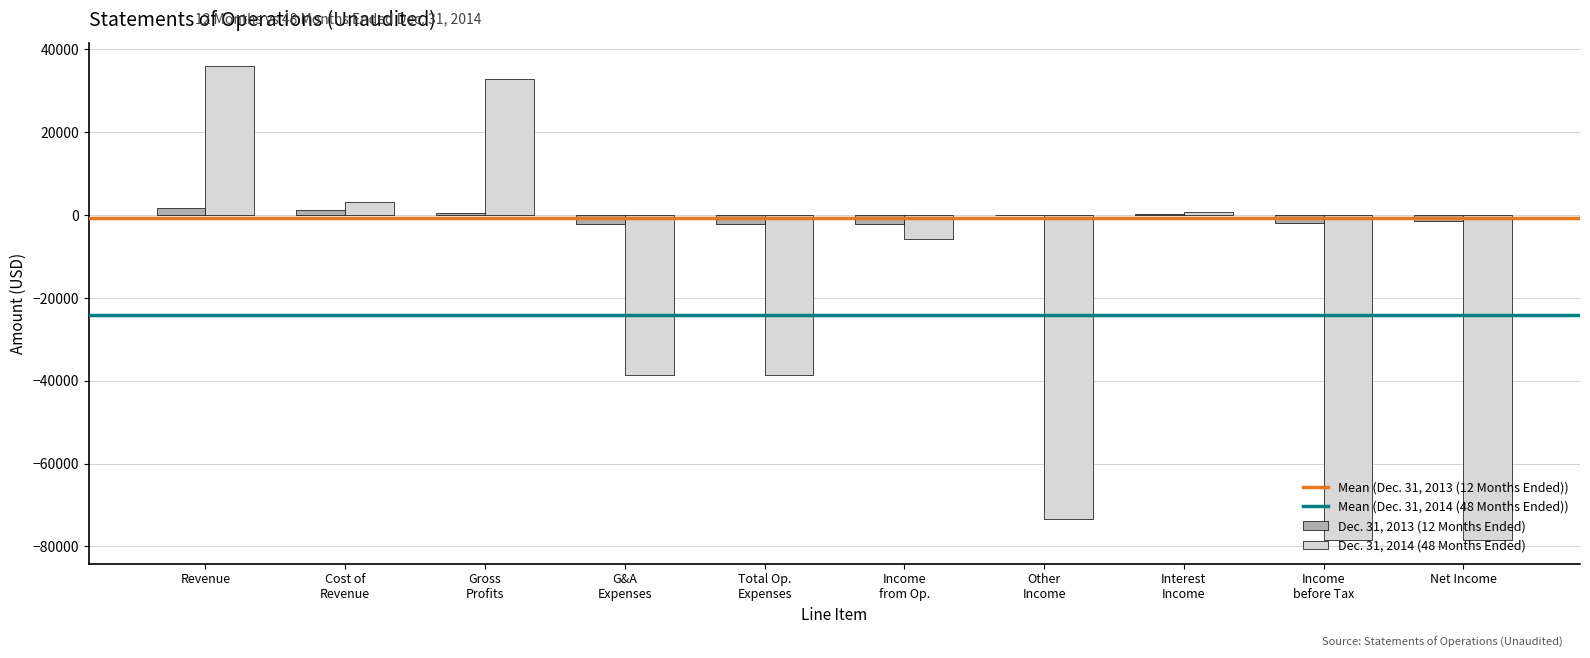

Which series has the largest total across all categories?

Dec. 31, 2013 (12 Months Ended)